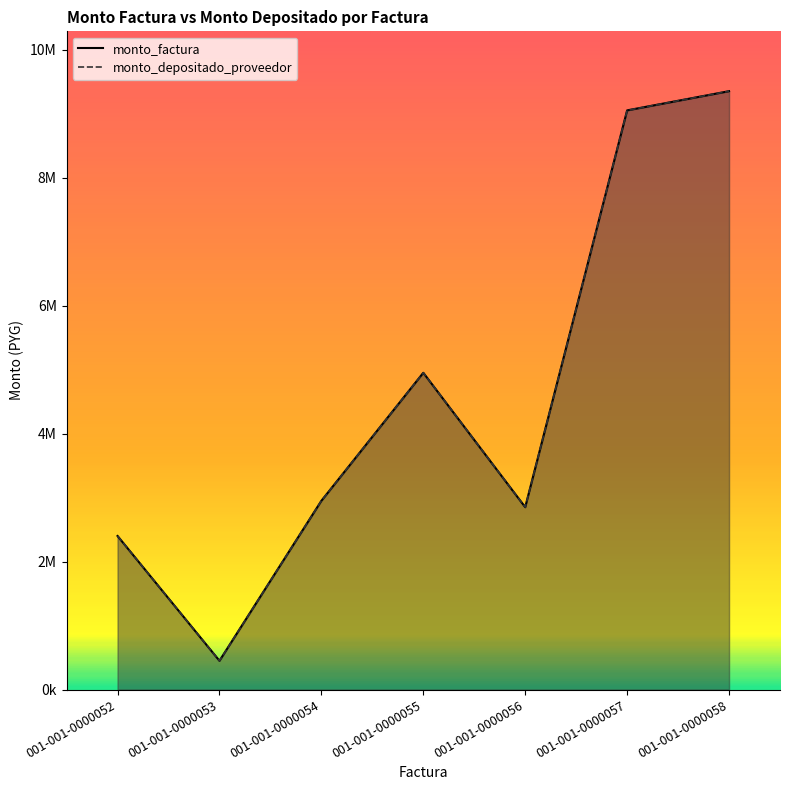

Reading right to left, transcribe all the data shown in this chart.

monto_factura: 9350000	9050000	2850000	4950000	2950000	450000	2400000
monto_depositado_proveedor: 9350000	9050000	2850000	4950000	2950000	450000	2400000